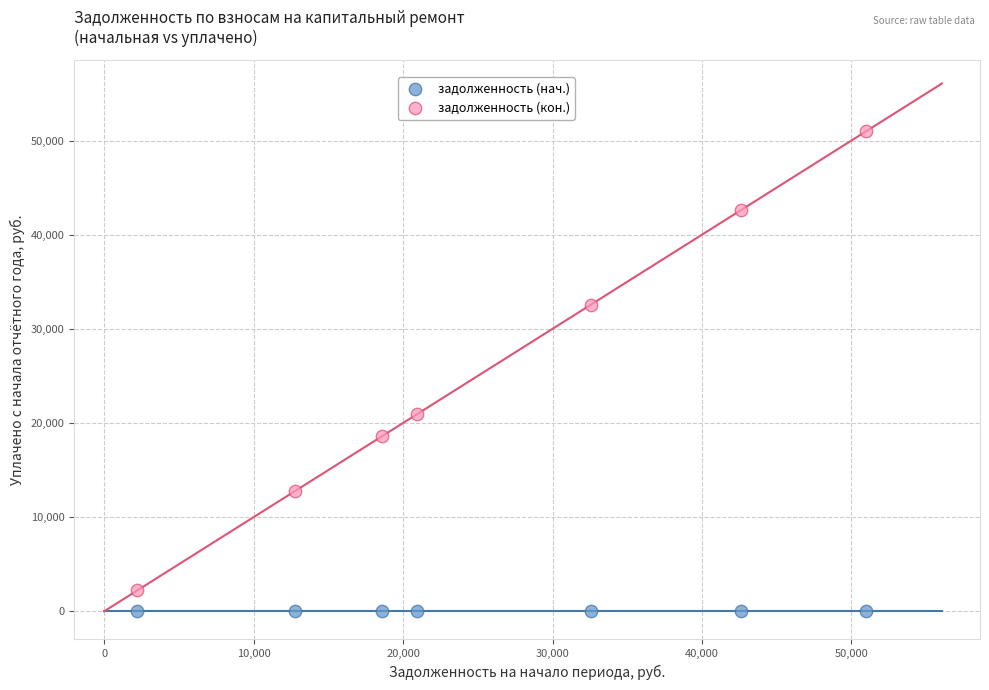

What are all the series names shown in the legend?

задолженность (нач.), задолженность (кон.)